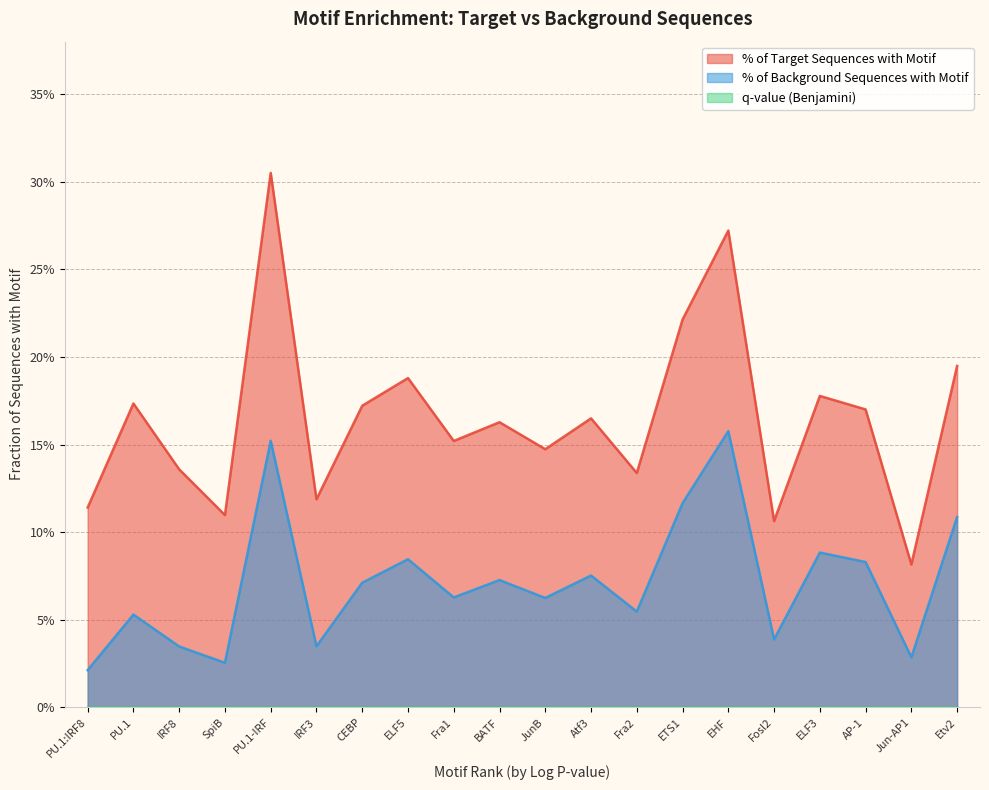

Does the chart display data point markers on the line(s)?

No